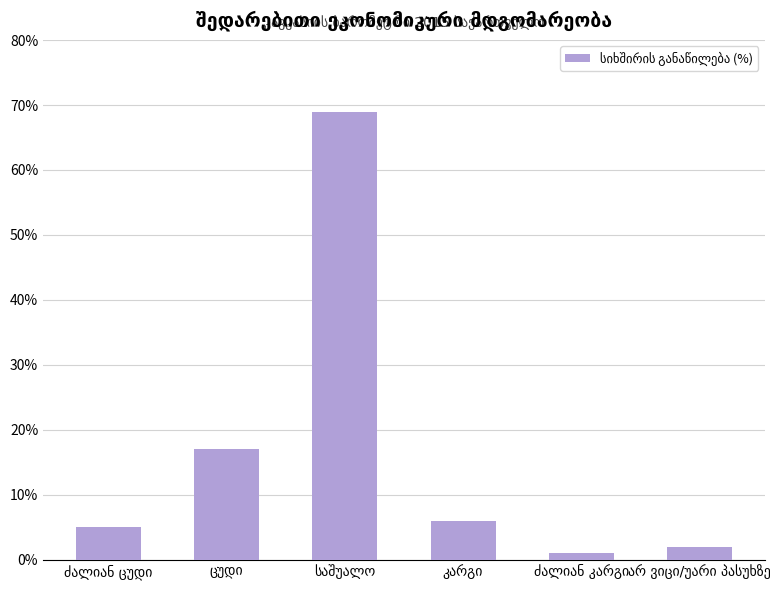

Does the chart contain stacked bars?

No